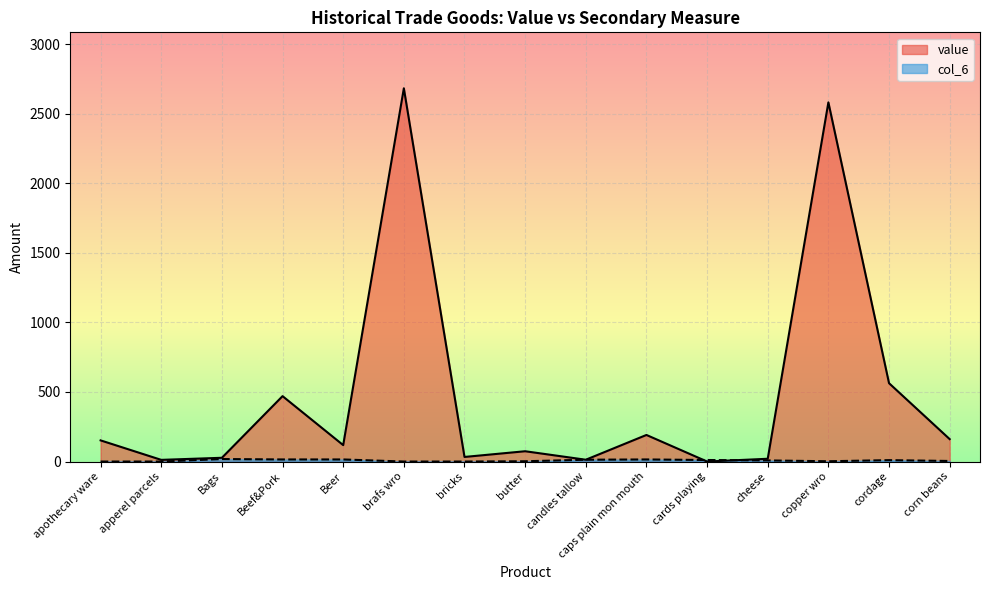

Where do value and col_6 first cross each other?

caps plain mon mouth and cards playing